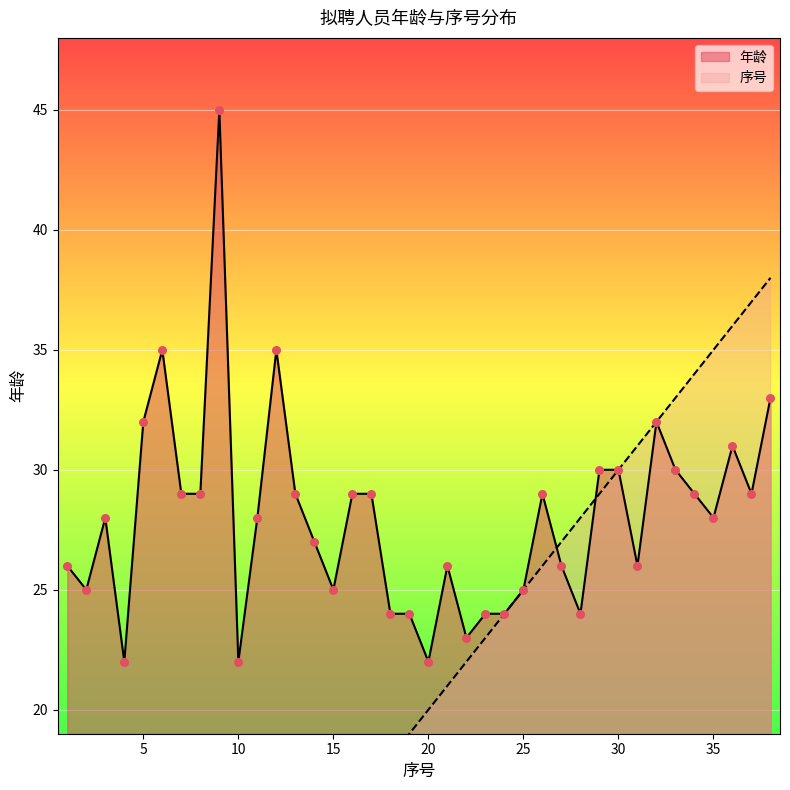

Which series has the largest total across all categories?

年龄